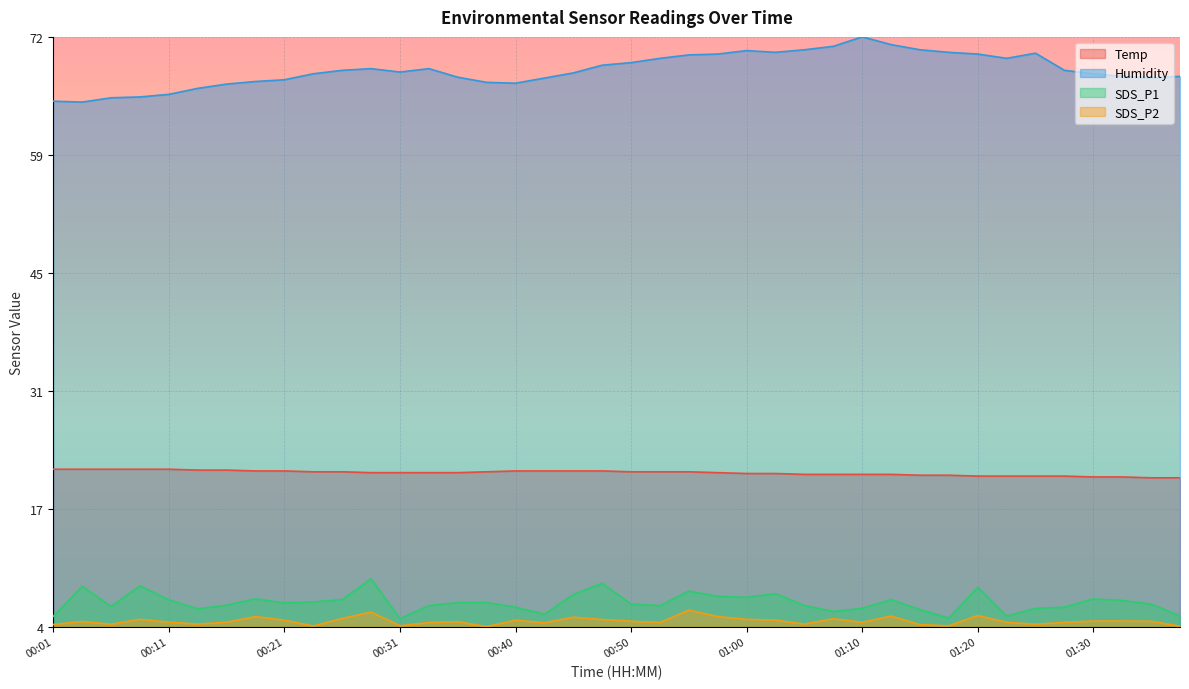

How many interior local valleys does the Humidity series have?

6